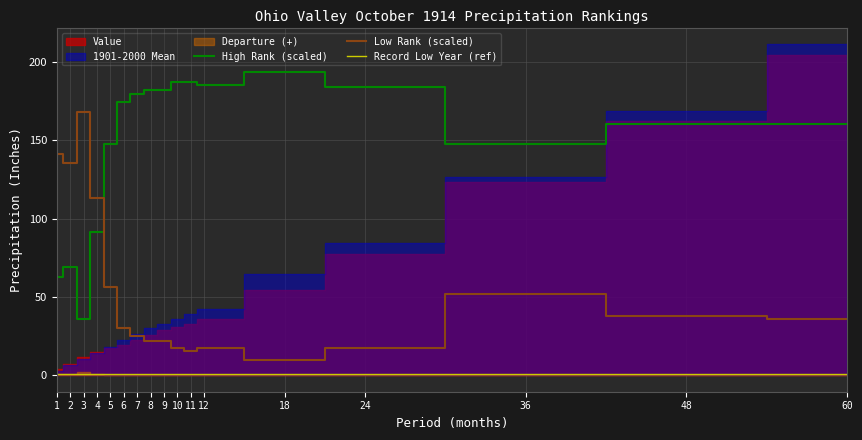

What value does the Low Rank (scaled) series have at 9?

22.0